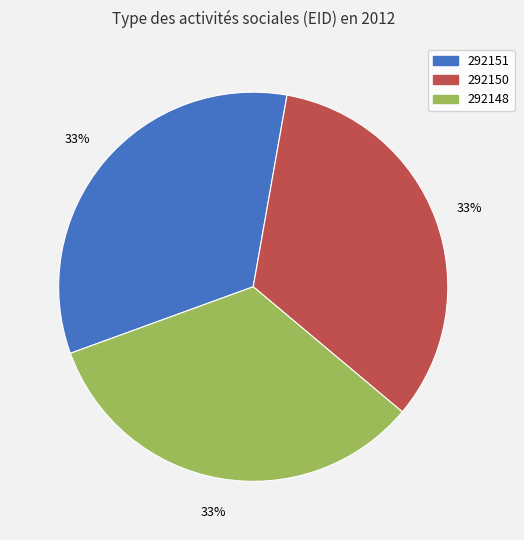

How many segments does this pie chart have?

3